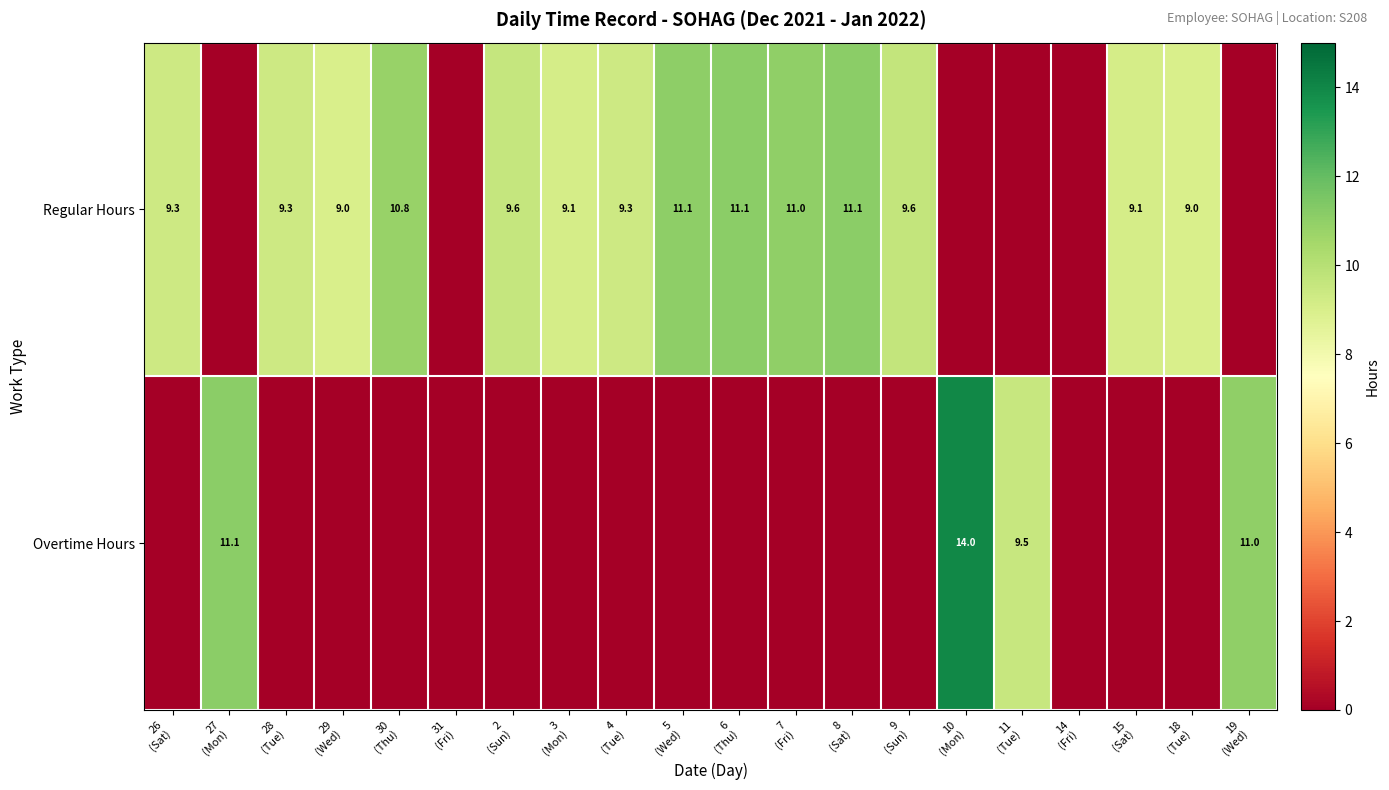

What is the total value across all series at 15
(Sat)?

9.1